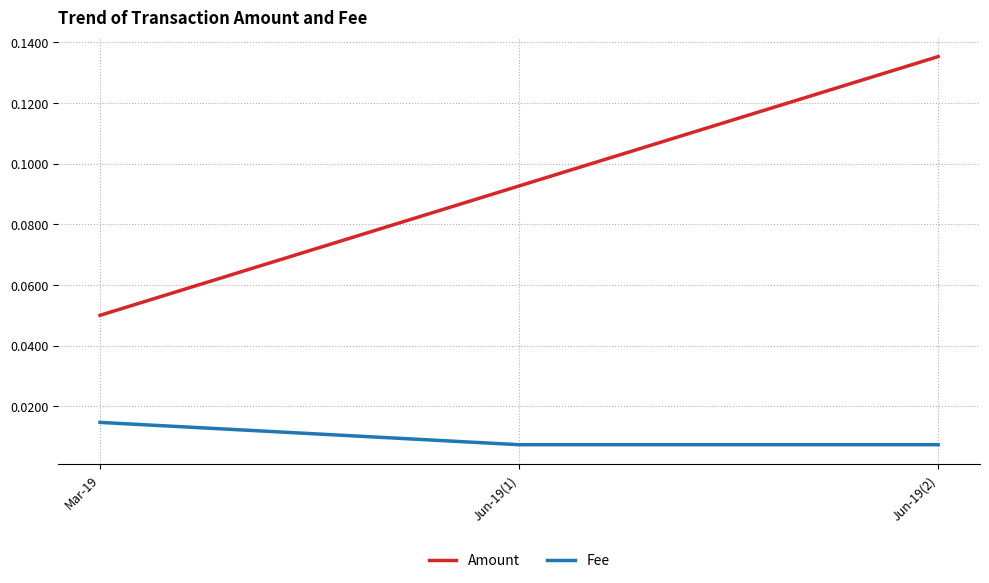

Between Mar-19 and Jun-19(1), which series saw the biggest shift?

Amount